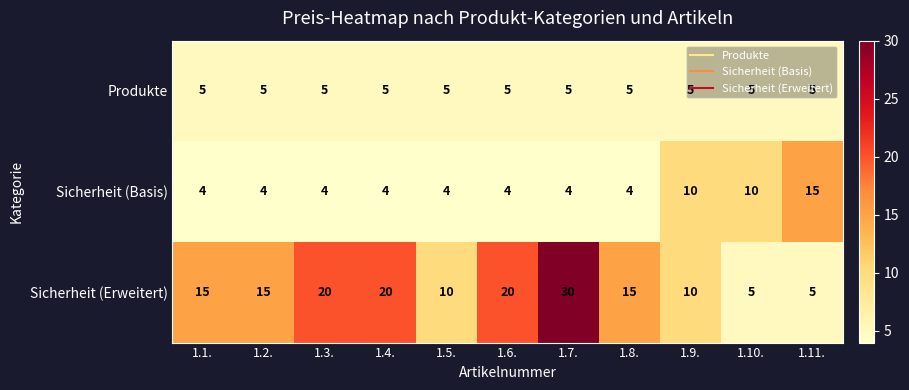

The Sicherheit (Basis) series shows 4 at 1.4.. True or false?

True